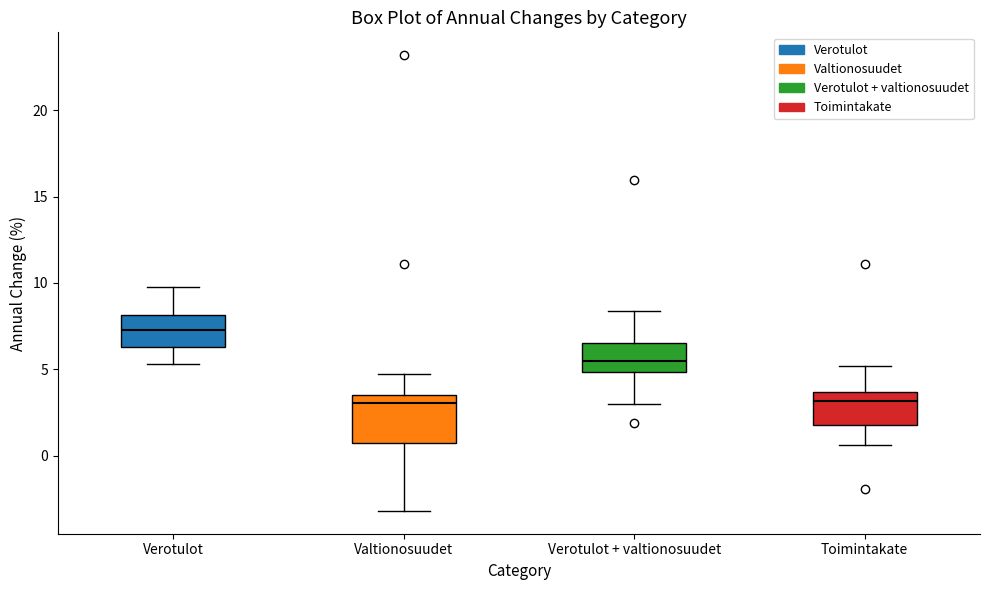

Where does the median line of the box for Toimintakate sit on the y-axis? The values are not printed on the chart, so give them approximately, as read against the axis.

3.0